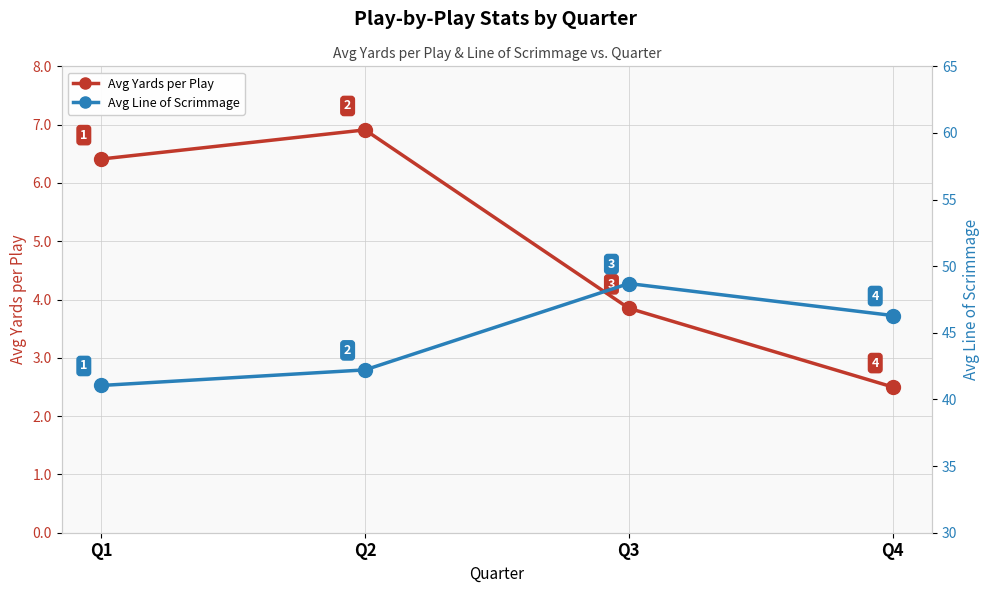

Reading left to right, what are all the values shown in this chart?

Avg Yards per Play: 6.4	6.9	3.9	2.5
Avg Line of Scrimmage: 41.0	42.2	48.7	46.3